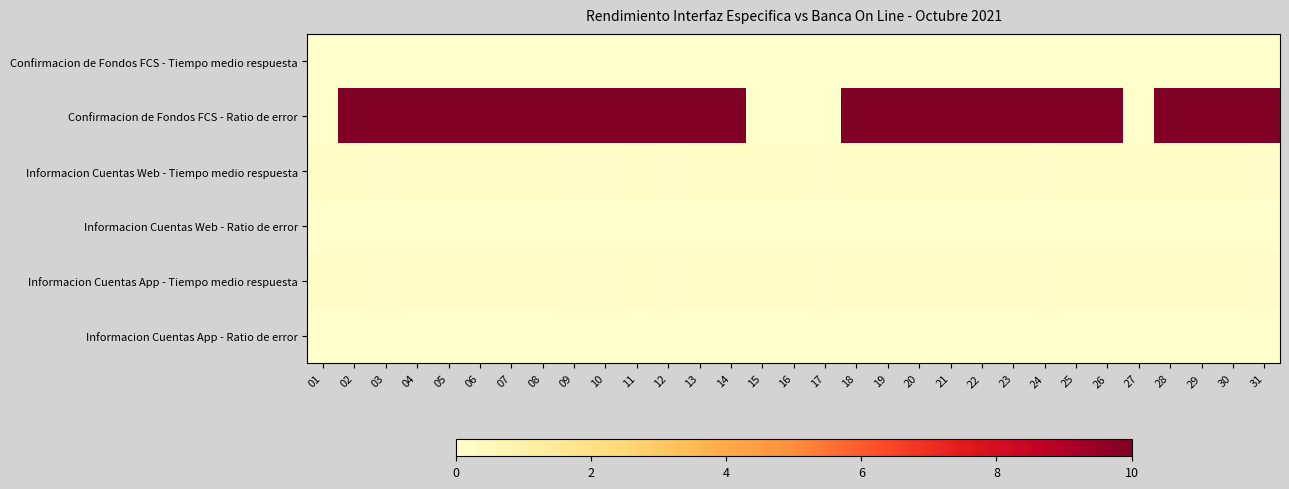

List the series in order of their peak value, lowest first.

Confirmacion de Fondos FCS - Tiempo medio respuesta, Informacion Cuentas Web - Ratio de error, Informacion Cuentas App - Ratio de error, Informacion Cuentas Web - Tiempo medio respuesta, Informacion Cuentas App - Tiempo medio respuesta, Confirmacion de Fondos FCS - Ratio de error